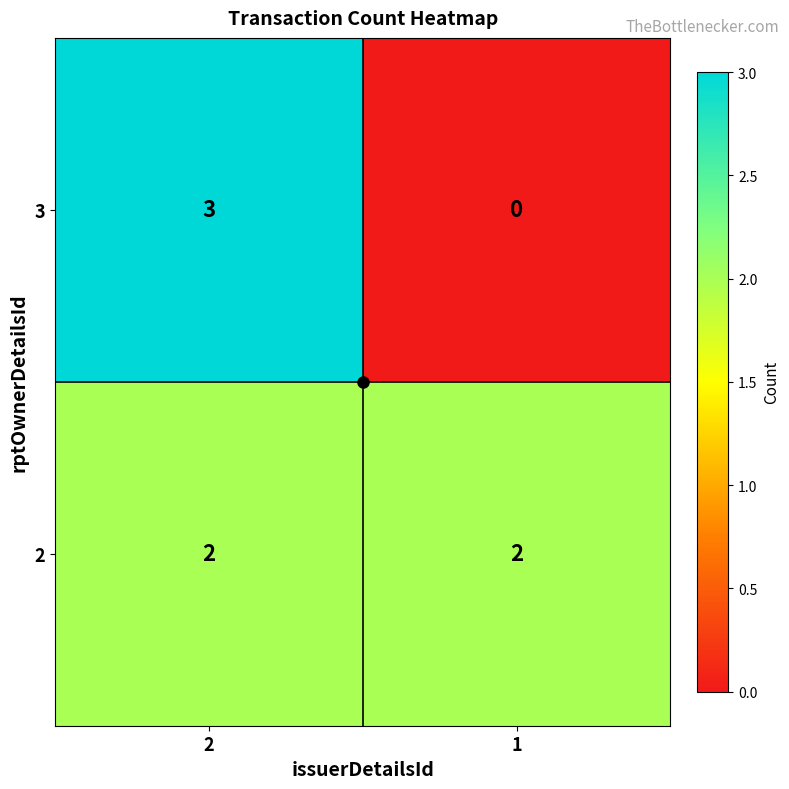

How many categories are shown in the chart?

2